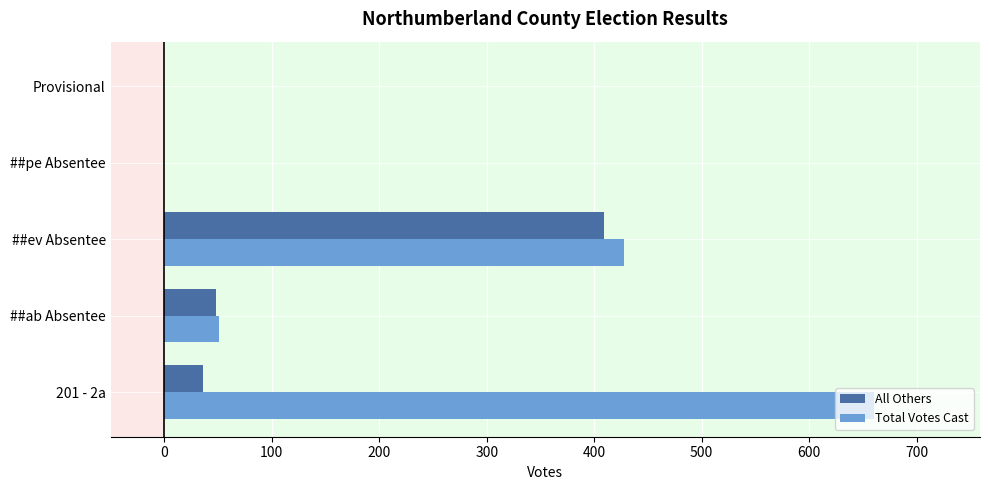

Which series has the largest total across all categories?

Total Votes Cast